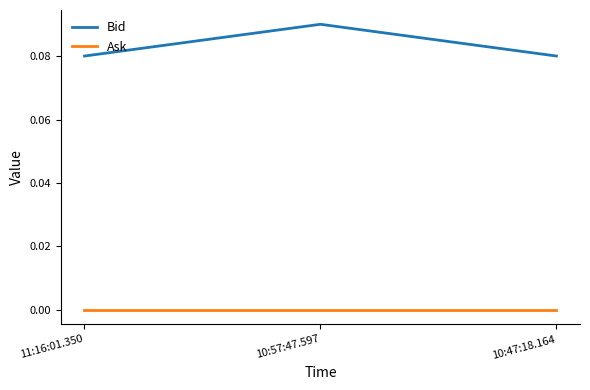

Which series has the largest range (max minus min)?

Bid